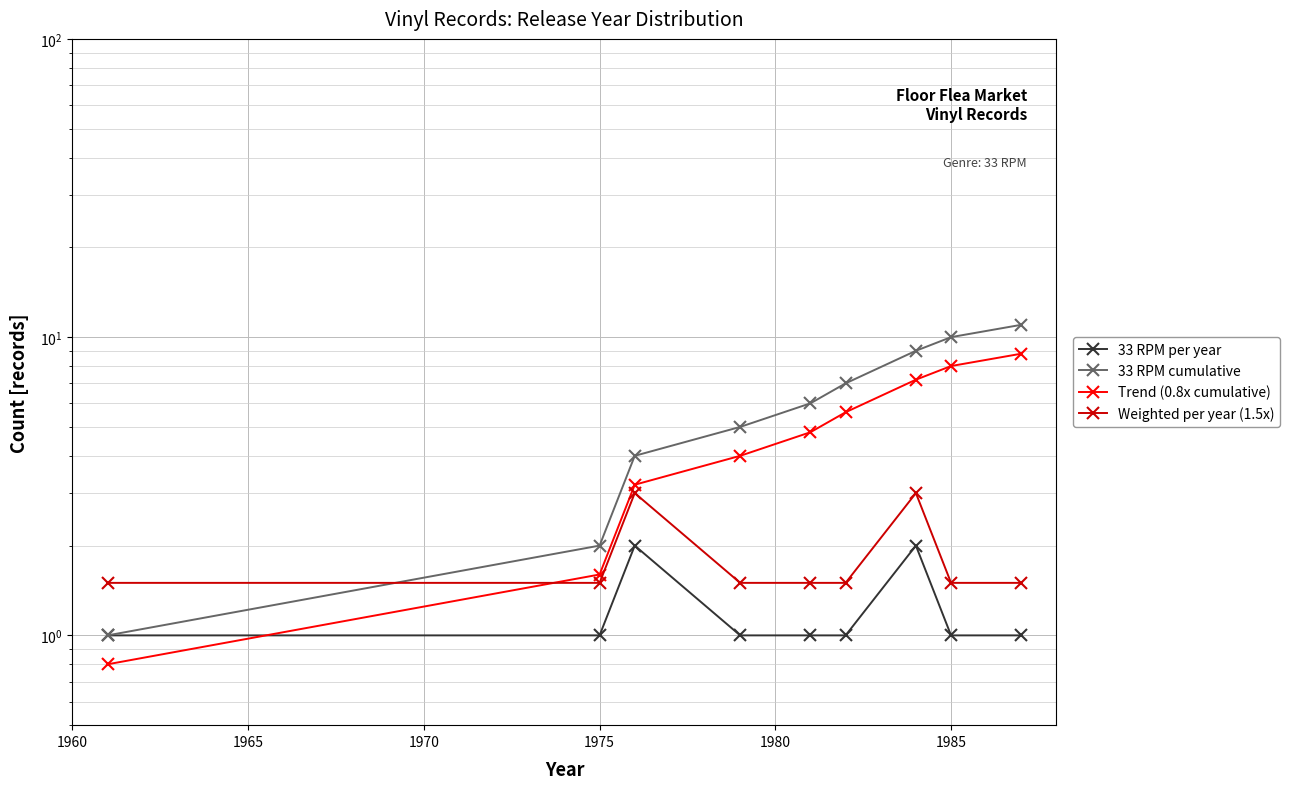

What is the value of the Weighted per year (1.5x) point at the 5th from the left?

1.5